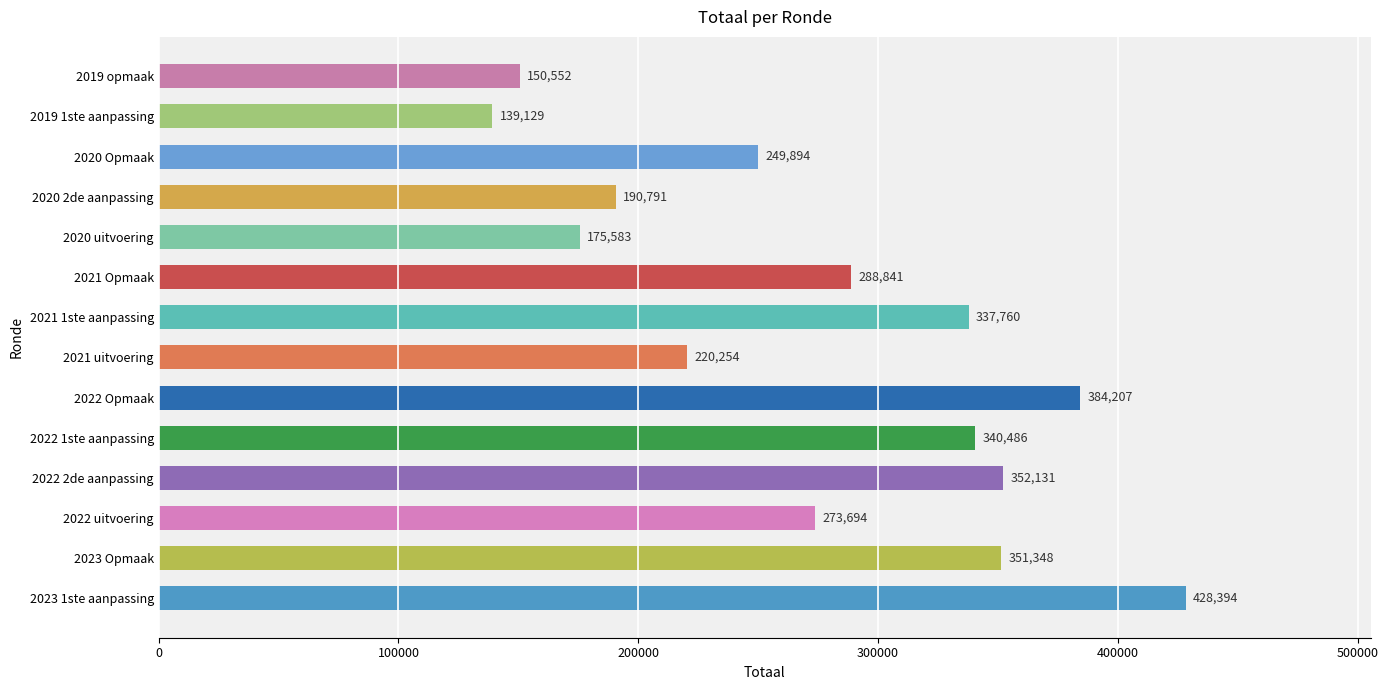

Does the chart contain any negative values?

No